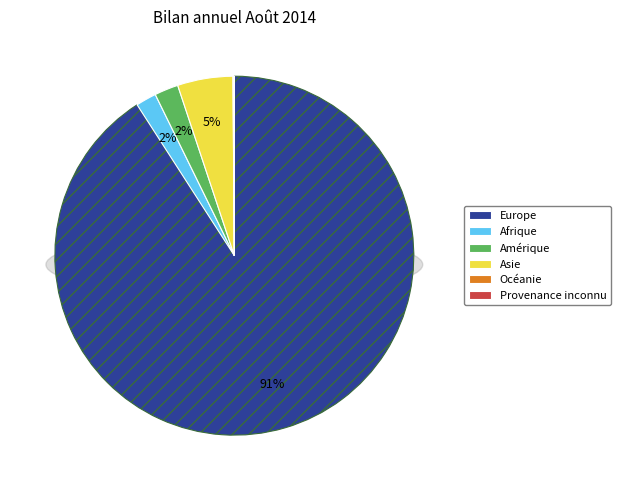

Is Europe the majority of the pie?

Yes